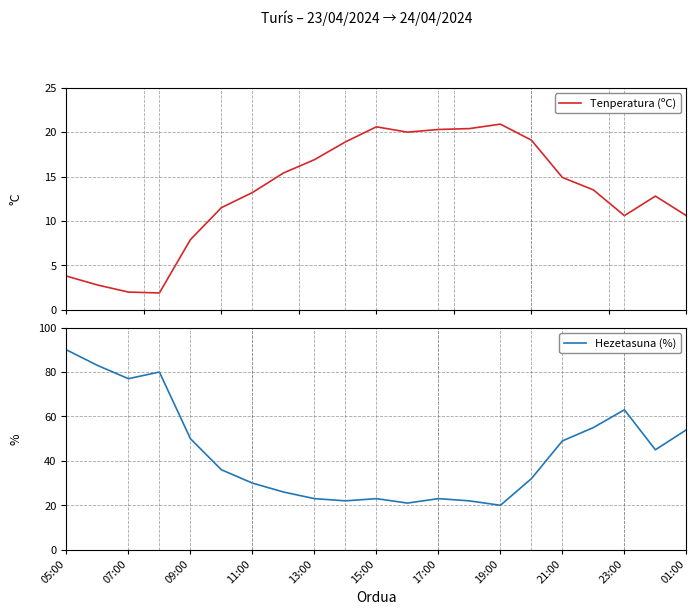

What is the maximum value for Tenperatura (ºC)?

20.9